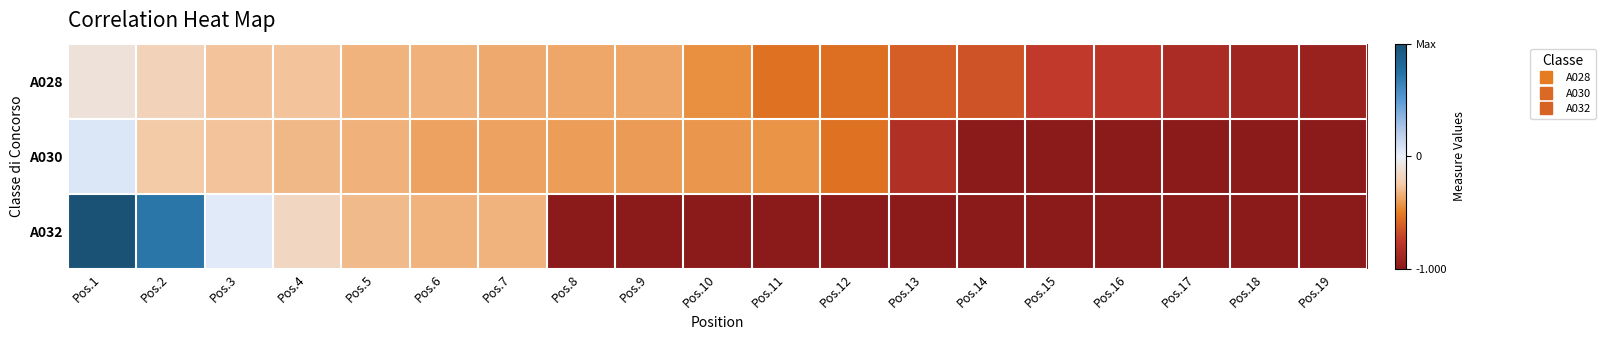

Rank the series by their average value, from lowest to highest.

A032, A030, A028